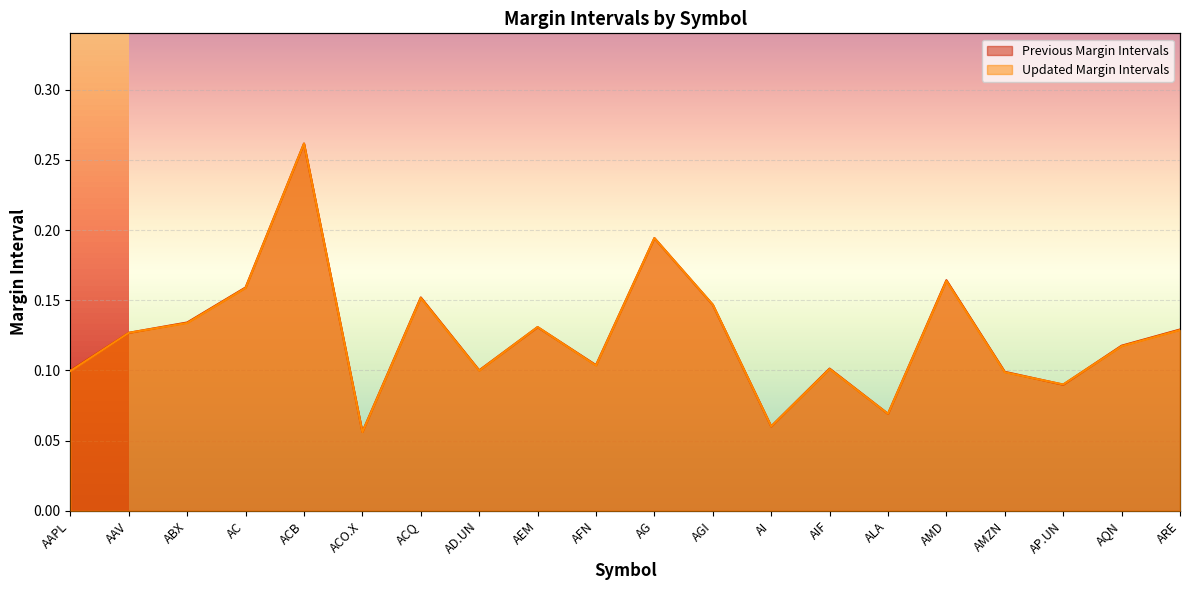

At how many categories does at least one series exceed 0?

20